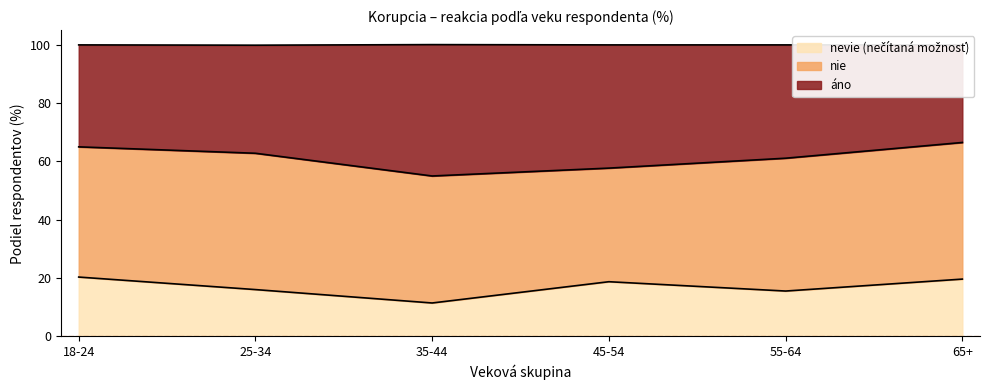

What is the difference between the nevie values at 55-64 and 45-54?

3.2